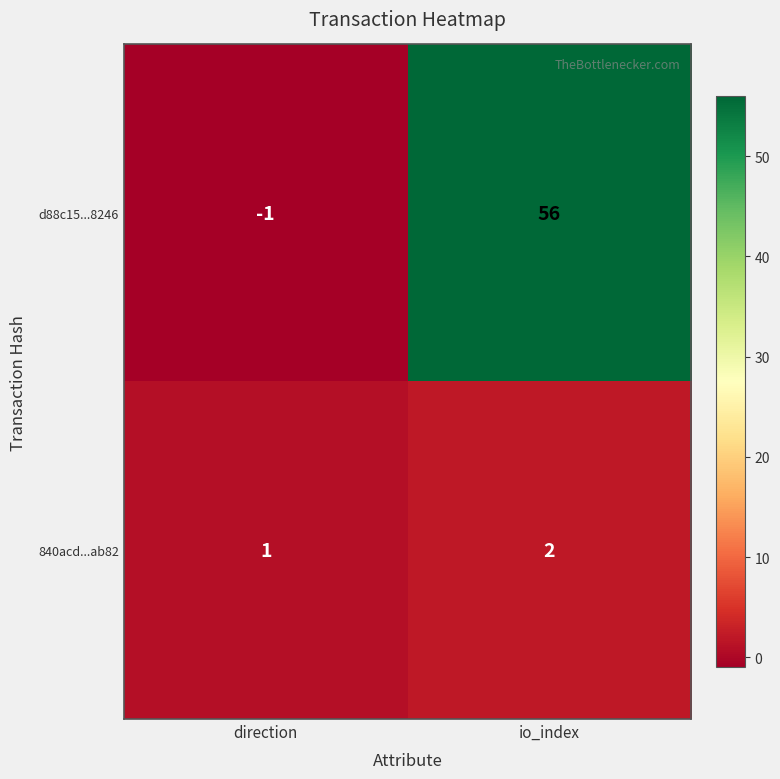

What is the minimum value shown in the chart?

-1